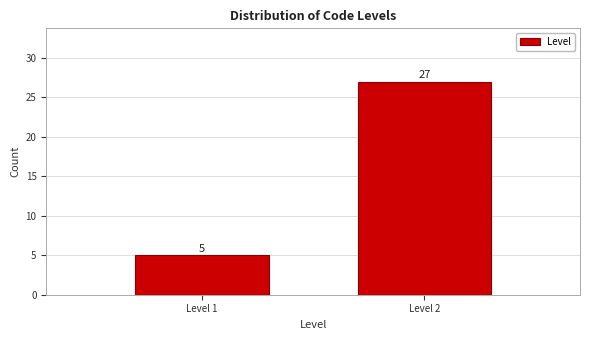

Reading left to right, transcribe all the data shown in this chart.

Level 1=5	Level 2=27